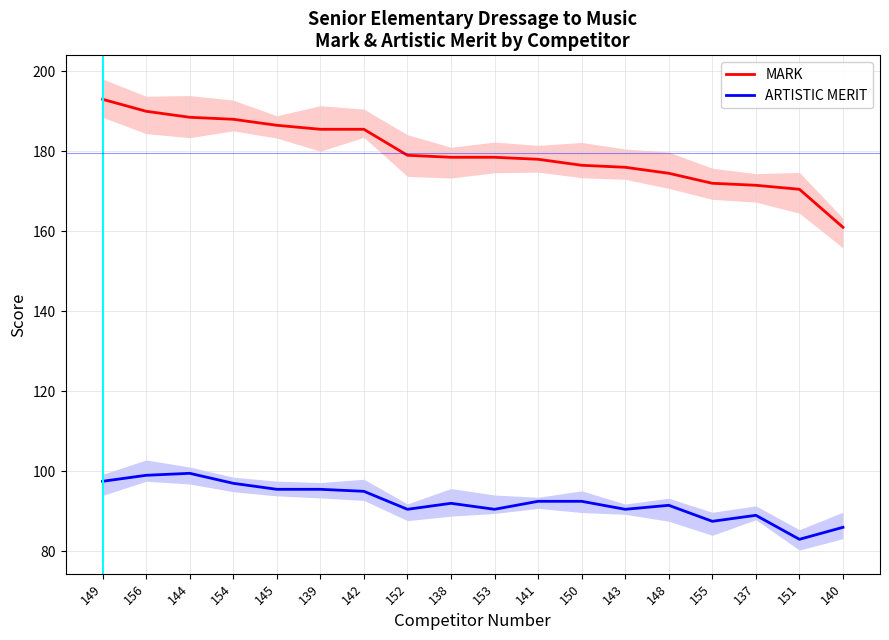

Rank the series by their maximum value, from highest to lowest.

MARK, ARTISTIC MERIT